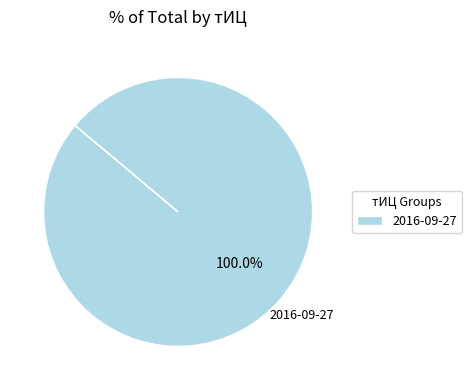

Which slice represents more than half of the pie?

2016-09-27